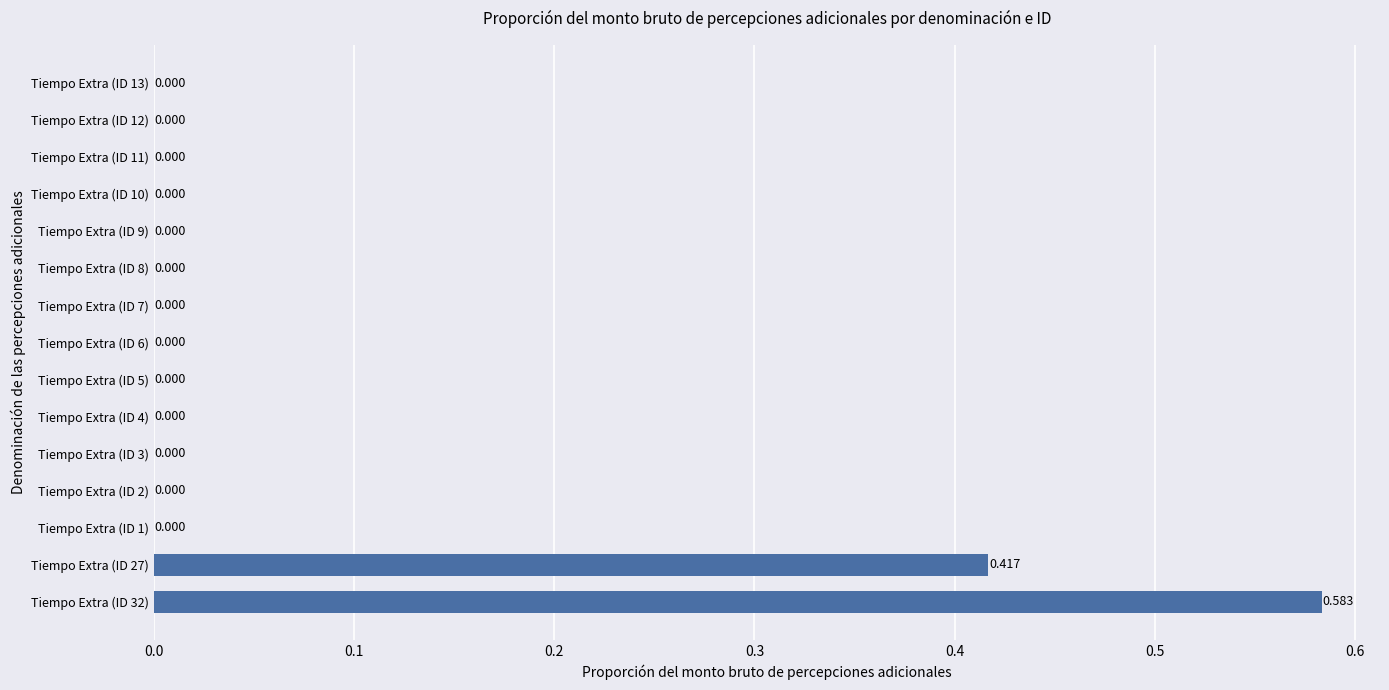

How many series are shown in this chart?

1